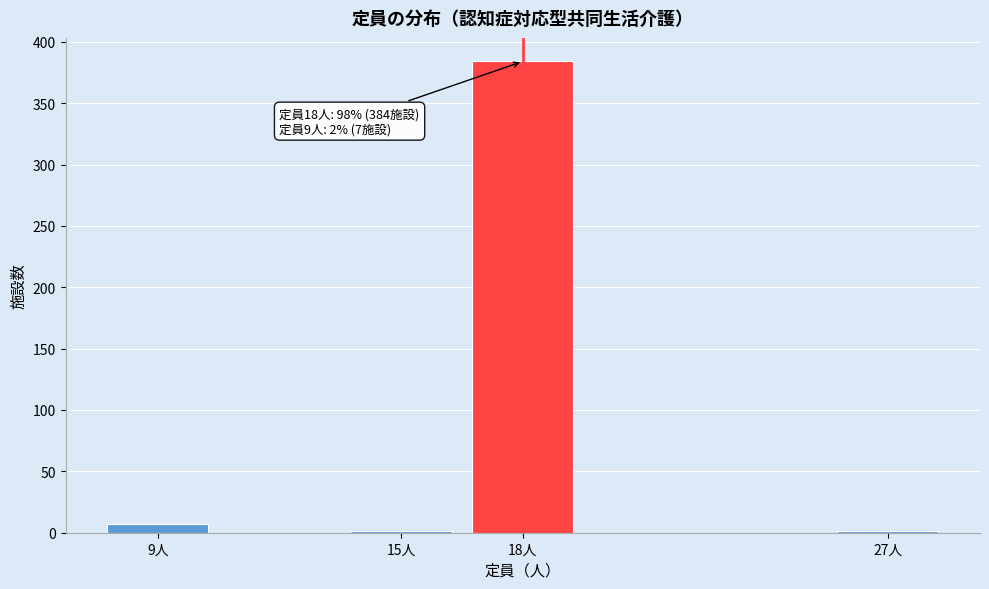

Reading right to left, transcribe all the data shown in this chart.

27人=1	18人=384	15人=1	9人=7